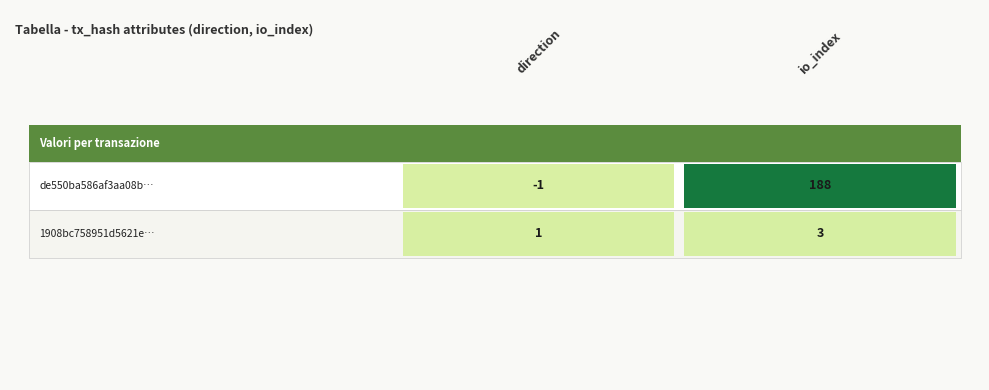

What is the greatest value displayed?

188